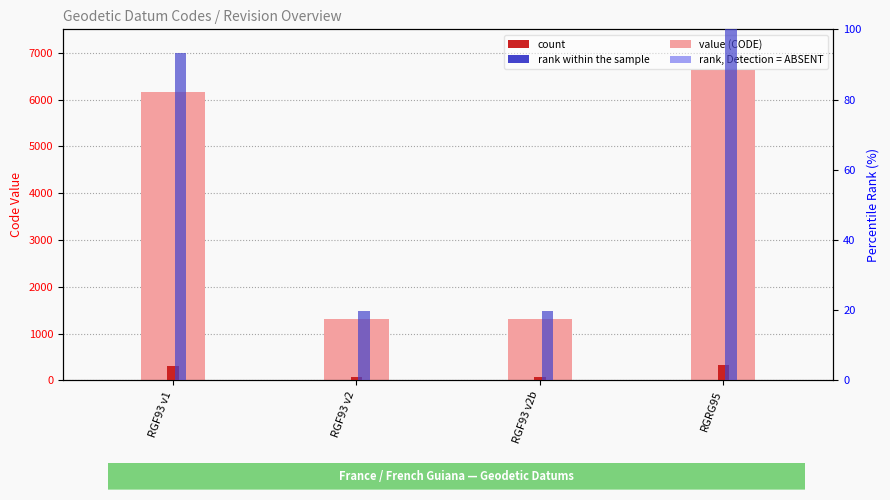

The rank series shows 93.2 at RGF93 v1. True or false?

True